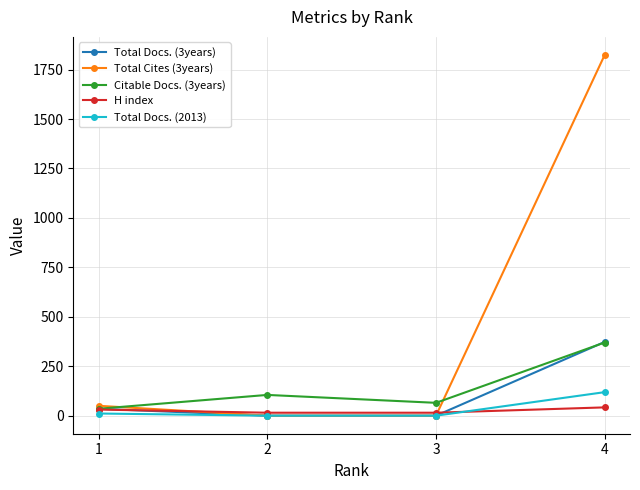

Is the value of H index at 3 greater than the value of Total Docs. (2013) at 4?

No